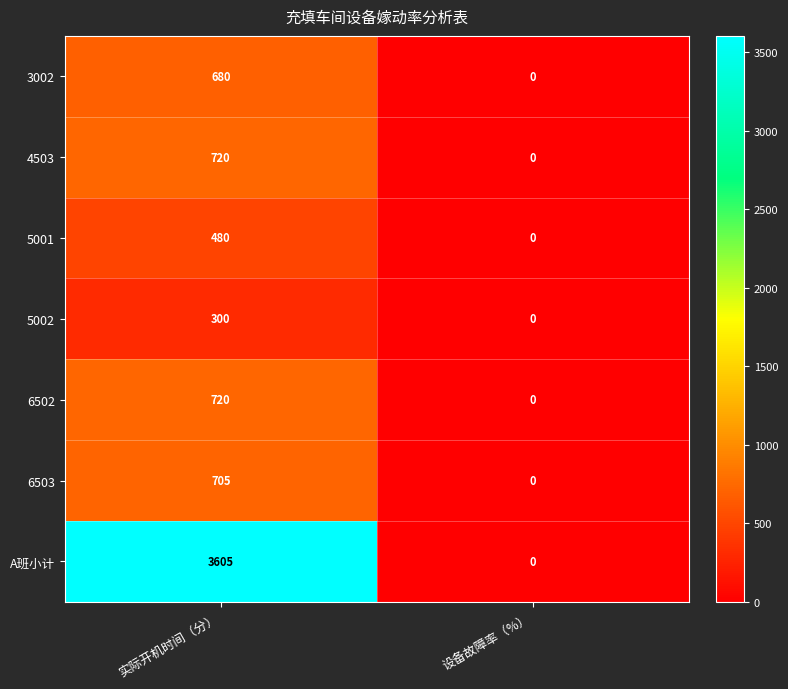

What is the total value across all series at 实际开机时间（分）?

7210